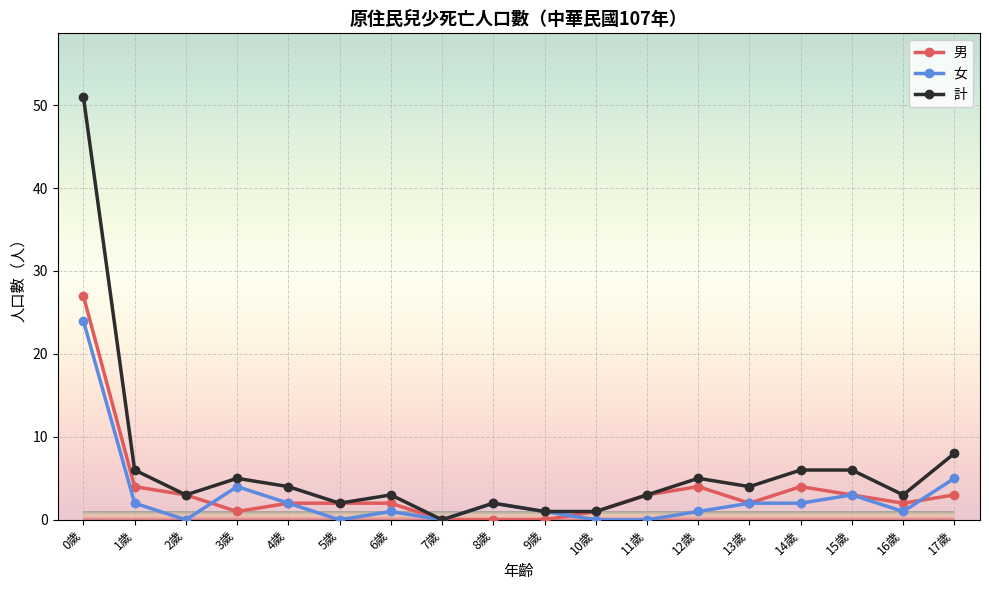

At which category does the chart reach its peak across all series?

0歲